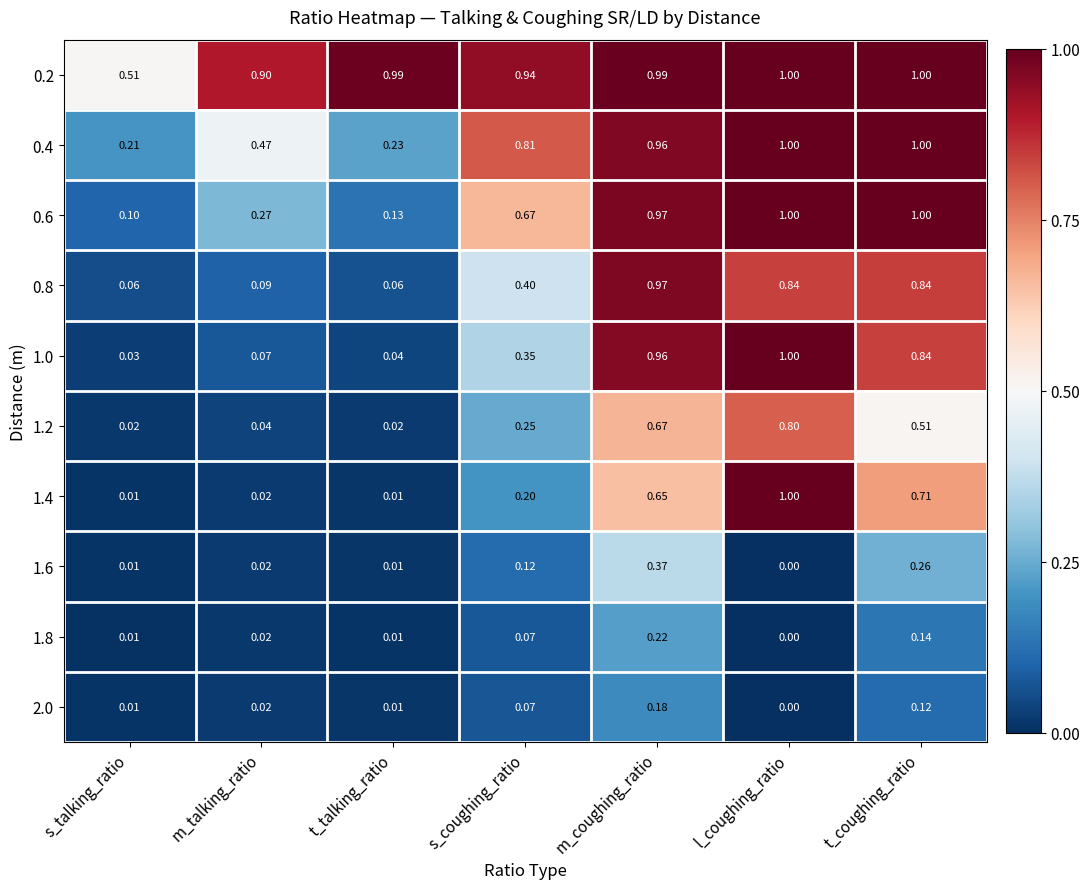

At which category does the chart reach its minimum across all series?

l_coughing_ratio